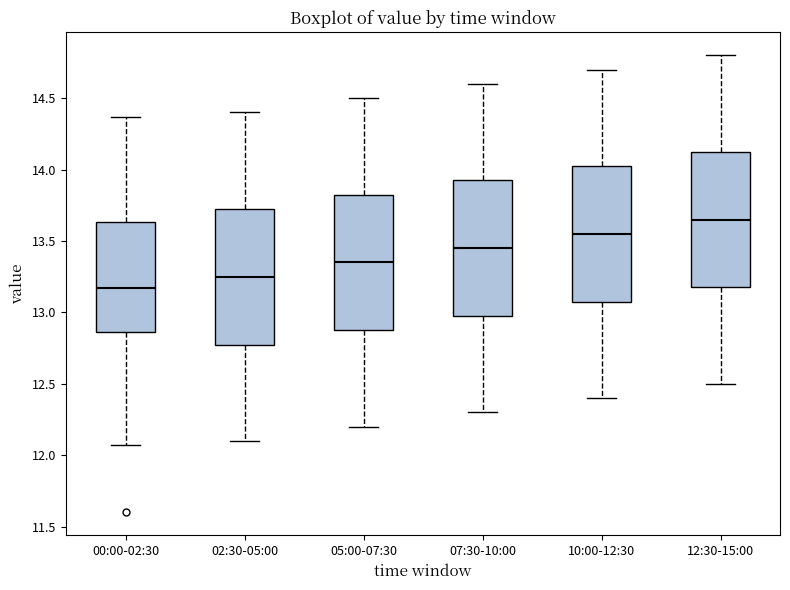

Reading left to right, transcribe this box plot: for each box, give where its median line is, the range the box spans, and where its two whiskers end, as read against the y-axis. The values are not printed on the chart, so give them approximately, as read against the axis.

00:00-02:30: median 13.15, box 12.85 to 13.65, whiskers 12.05 to 14.35
02:30-05:00: median 13.25, box 12.80 to 13.75, whiskers 12.10 to 14.40
05:00-07:30: median 13.35, box 12.90 to 13.85, whiskers 12.20 to 14.50
07:30-10:00: median 13.45, box 13.00 to 13.95, whiskers 12.30 to 14.60
10:00-12:30: median 13.55, box 13.10 to 14.05, whiskers 12.40 to 14.70
12:30-15:00: median 13.65, box 13.20 to 14.15, whiskers 12.50 to 14.80